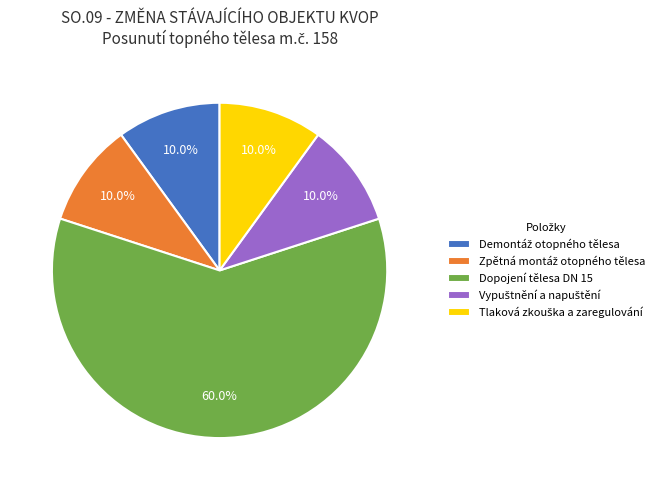

How much of the chart is everything except Dopojení tělesa DN 15?

40.0%